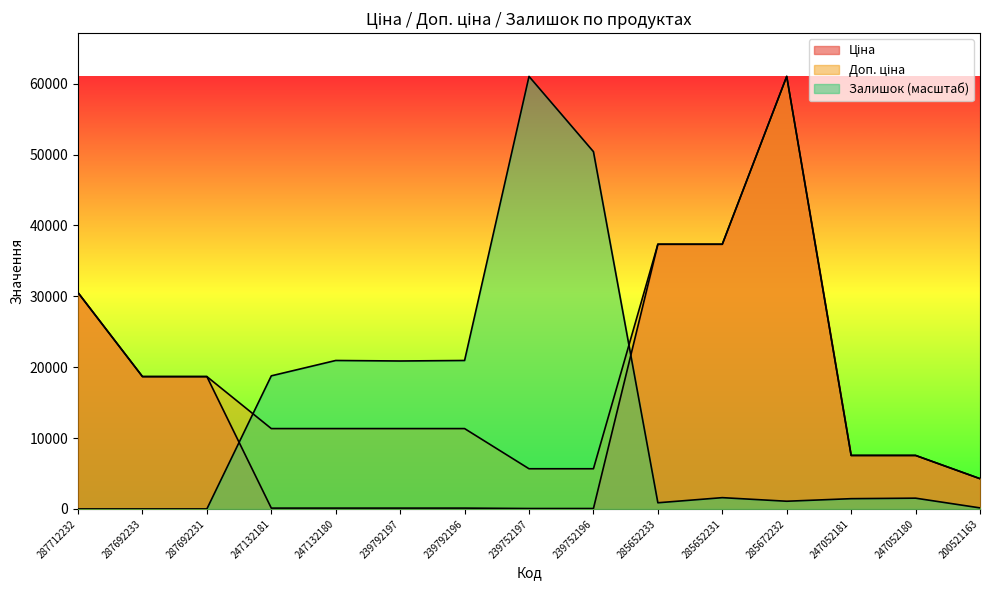

Rank the series by their average value, from highest to lowest.

Доп. ціна, Ціна, Залишок